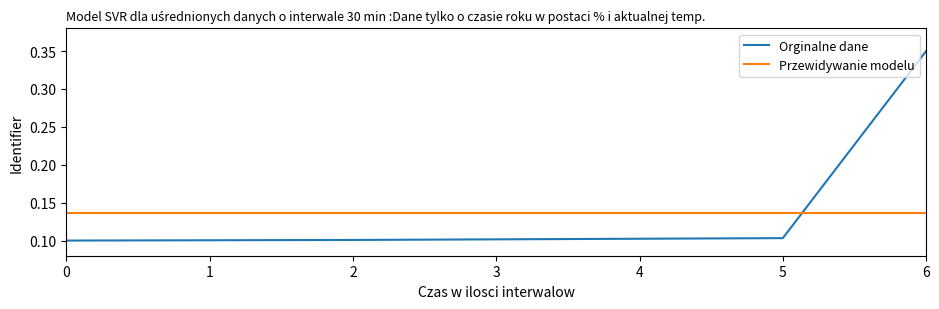

True or false: Przewidywanie modelu has a value of 0.2 at 1.

False